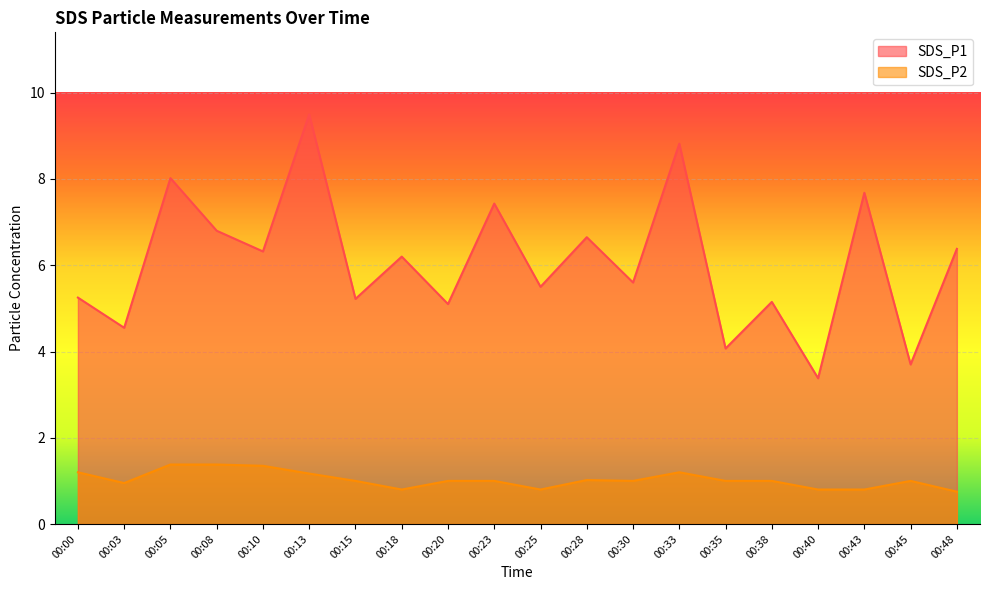

What is the value of the SDS_P2 point at the 17th from the left?

0.8